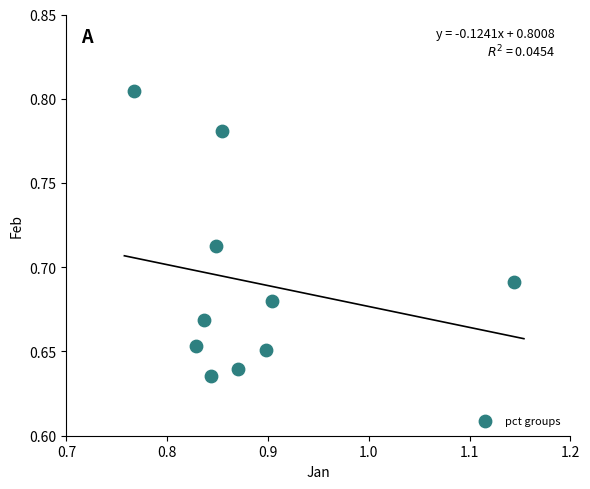

What is the average X value?

0.9